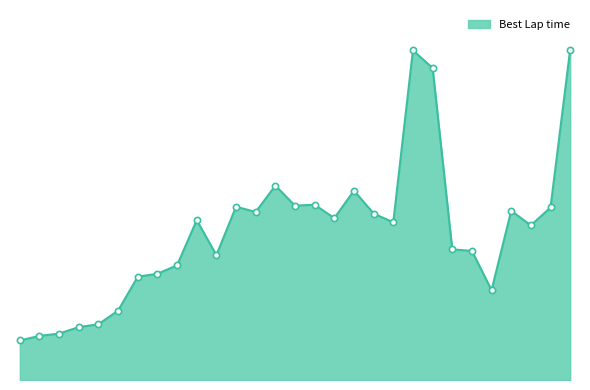

Is this an area chart (filled region under the line)?

Yes